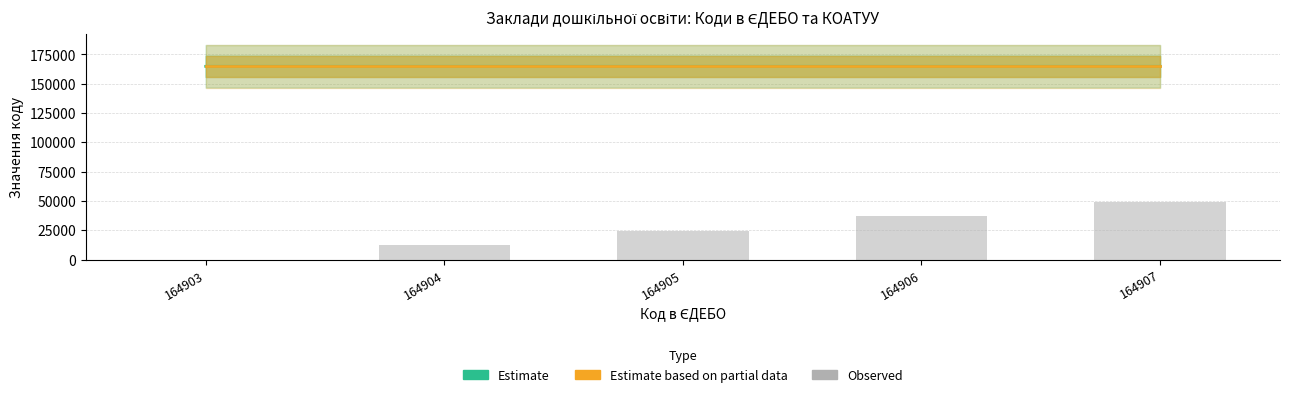

Does the chart contain stacked bars?

No